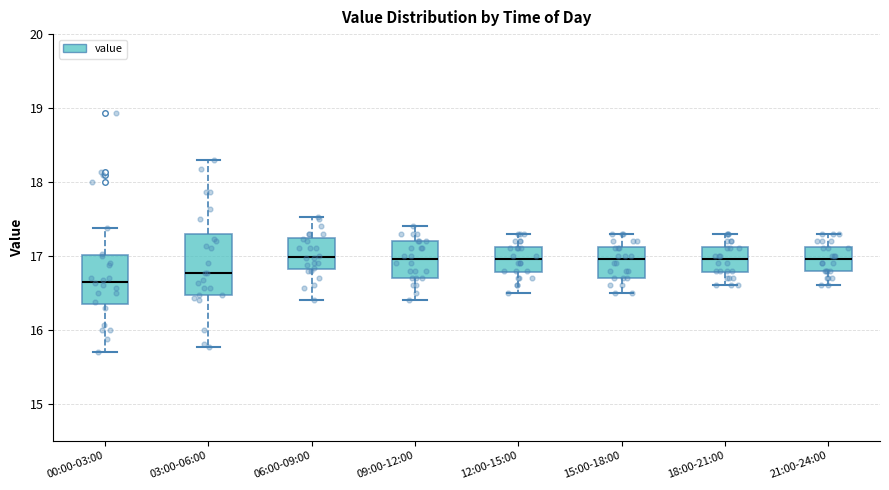

Comparing the boxes themselves (not the whiskers), which one is the tallest?

03:00-06:00